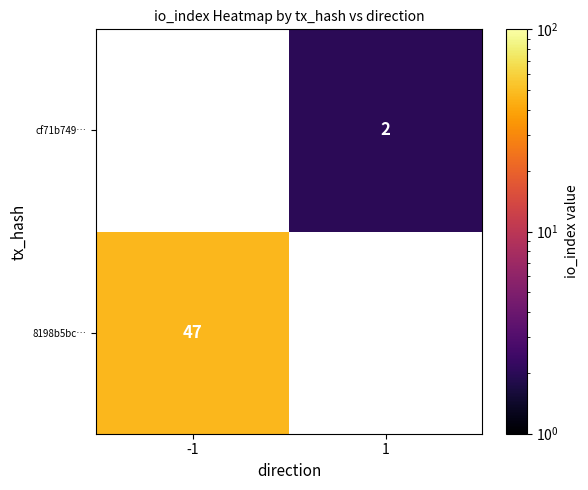

The 8198b5bc… series shows 47 at -1. True or false?

True